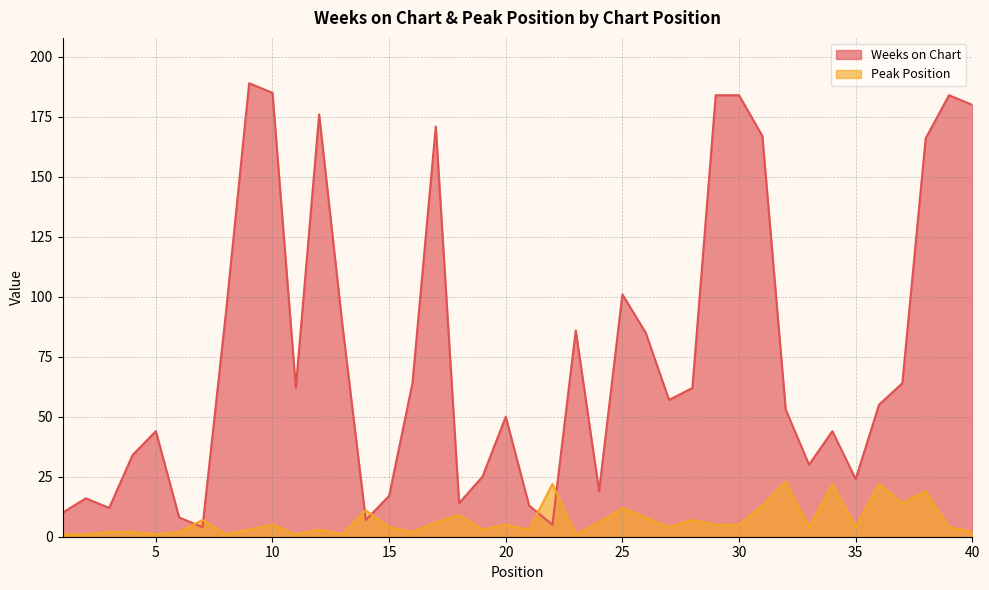

At which category does Weeks on Chart reach its first local peak?

2